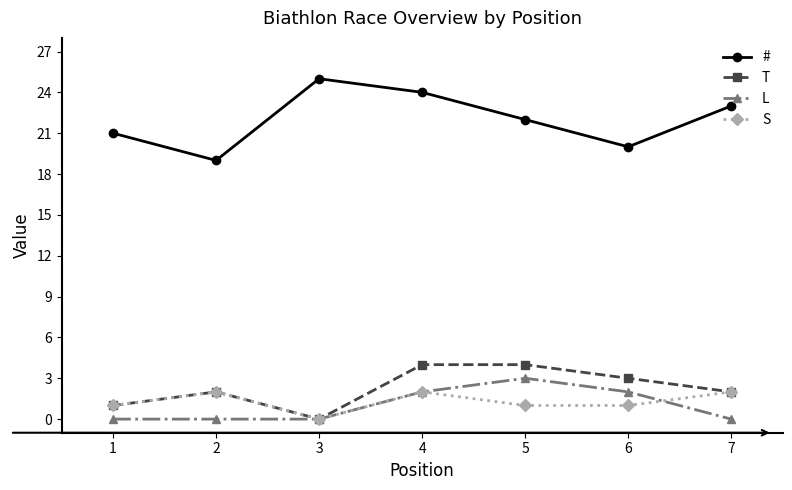

Reading right to left, list all the values displayed in this chart.

#: 7=23	6=20	5=22	4=24	3=25	2=19	1=21
T: 7=2	6=3	5=4	4=4	3=0	2=2	1=1
L: 7=0	6=2	5=3	4=2	3=0	2=0	1=0
S: 7=2	6=1	5=1	4=2	3=0	2=2	1=1